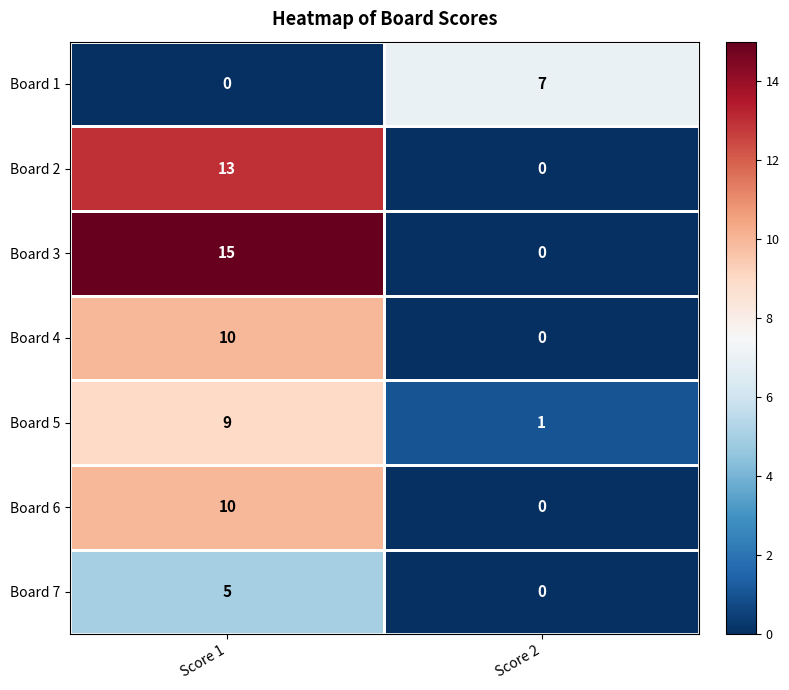

The value of Board 4 at Score 1 is 10. True or false?

True